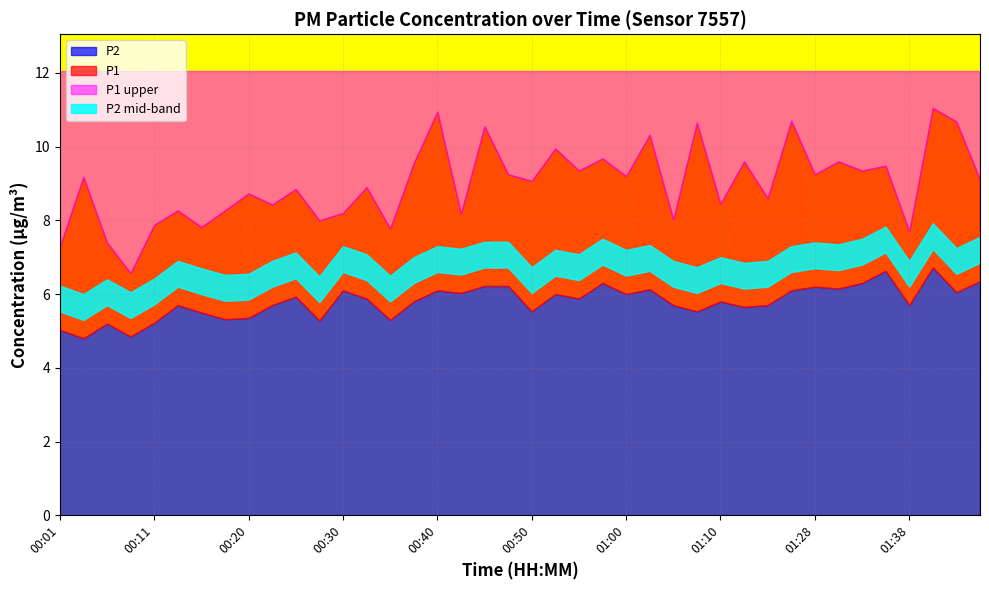

Reading right to left, transcribe all the data shown in this chart.

P1: 01:46=9.1	01:43=10.7	01:41=11.1	01:38=7.7	01:36=9.5	01:33=9.3	01:31=9.6	01:28=9.2	01:21=10.7	01:18=8.6	01:16=9.6	01:10=8.4	01:08=10.7	01:05=8.0	01:03=10.3	01:00=9.2	00:58=9.7	00:55=9.3	00:53=9.9	00:50=9.1	00:47=9.2	00:45=10.6	00:43=8.2	00:40=10.9	00:38=9.6	00:35=7.8	00:33=8.9	00:30=8.2	00:28=8.0	00:25=8.8	00:23=8.4	00:20=8.7	00:18=8.3	00:16=7.8	00:13=8.3	00:11=7.9	00:08=6.6	00:06=7.4	00:03=9.2	00:01=7.3
P2: 01:46=6.3	01:43=6.0	01:41=6.7	01:38=5.7	01:36=6.6	01:33=6.3	01:31=6.2	01:28=6.2	01:21=6.1	01:18=5.7	01:16=5.7	01:10=5.8	01:08=5.5	01:05=5.7	01:03=6.1	01:00=6.0	00:58=6.3	00:55=5.9	00:53=6.0	00:50=5.5	00:47=6.2	00:45=6.2	00:43=6.0	00:40=6.1	00:38=5.8	00:35=5.3	00:33=5.9	00:30=6.1	00:28=5.3	00:25=5.9	00:23=5.7	00:20=5.3	00:18=5.3	00:16=5.5	00:13=5.7	00:11=5.2	00:08=4.8	00:06=5.2	00:03=4.8	00:01=5.0